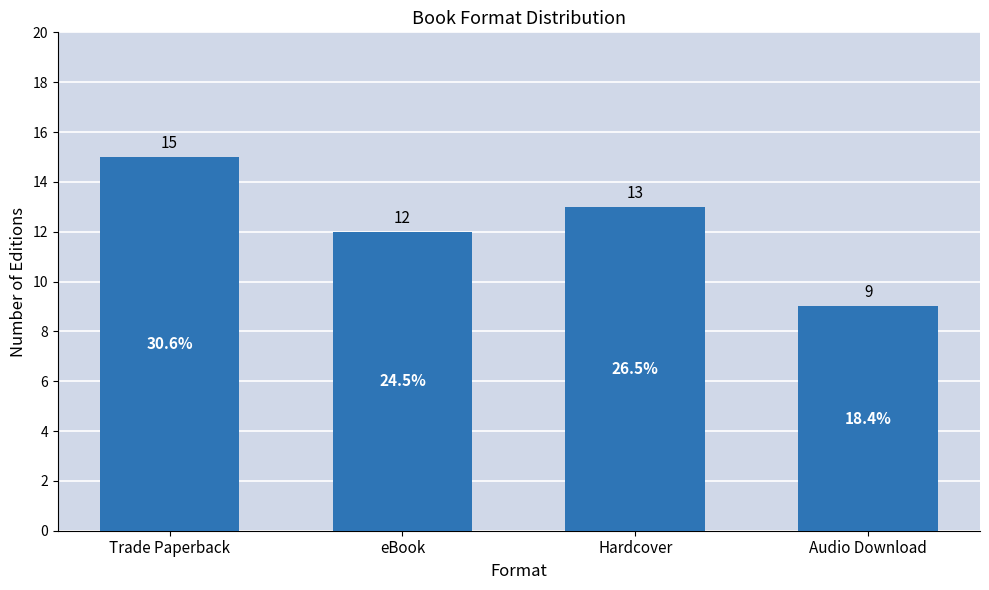

At which label does the data first exceed 13?

Trade Paperback